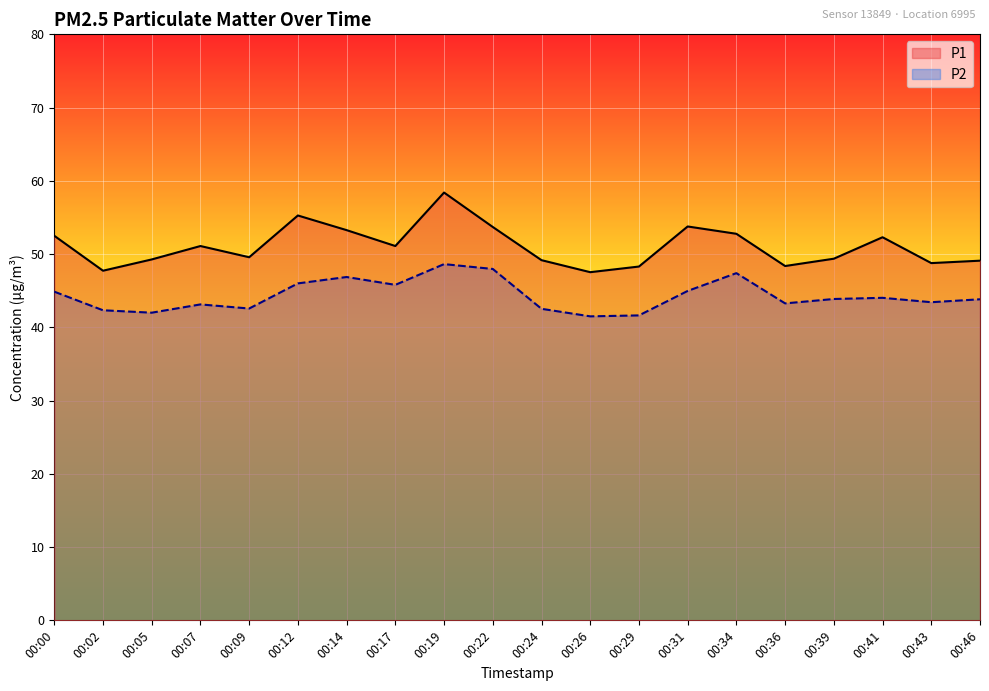

Between 00:24 and 00:19, which is larger?

00:19